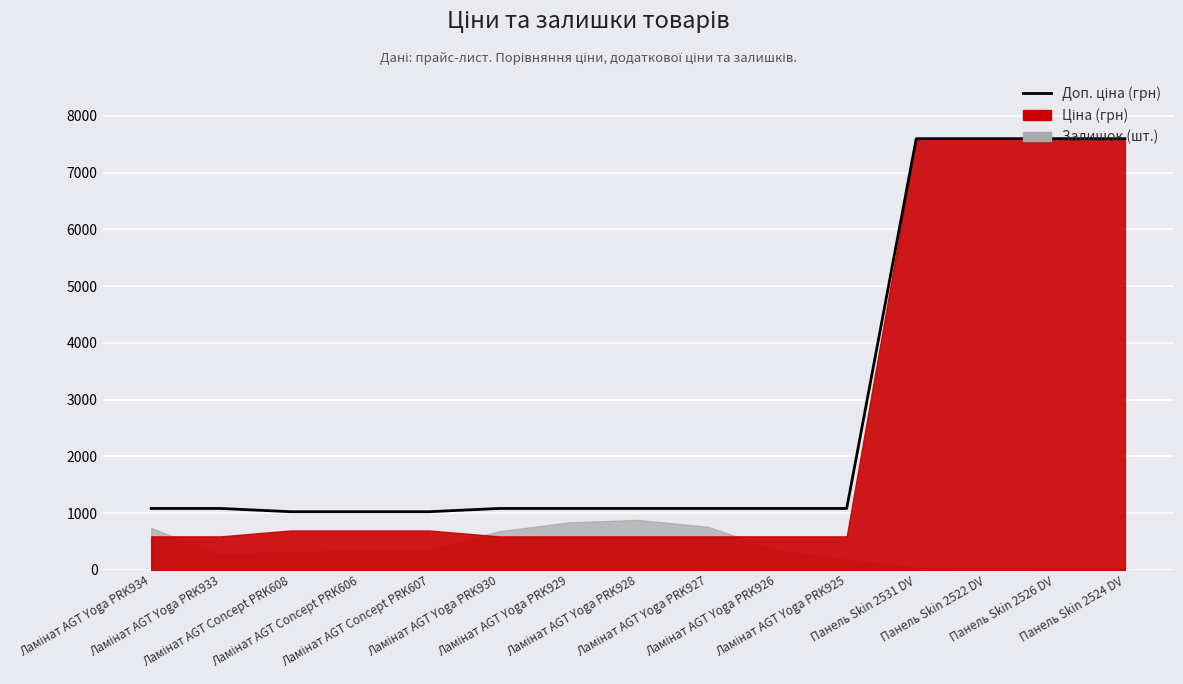

The value at Ламінат AGT Concept PRK607 is 1024.6. True or false?

True